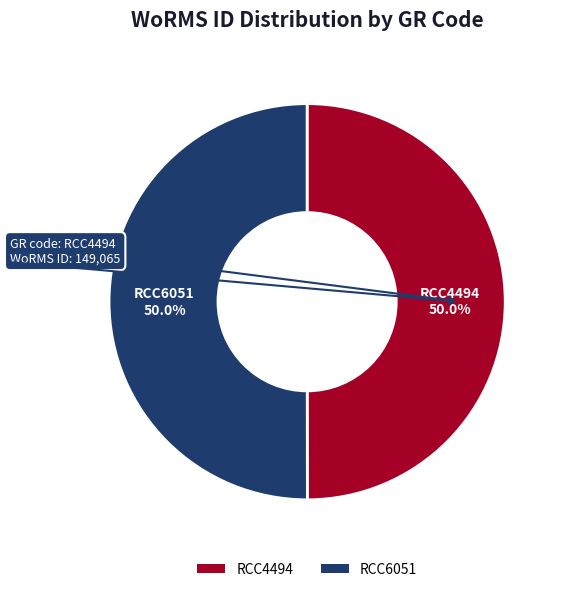

The RCC6051 slice represents 35% of the pie. True or false?

False